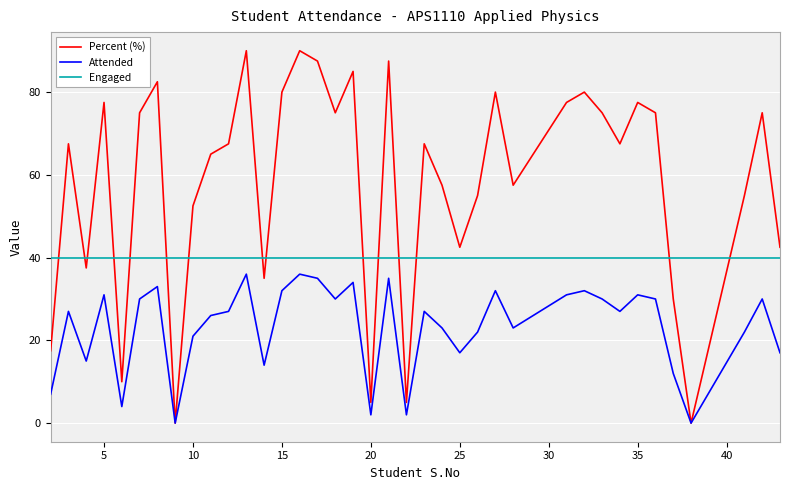

Which series has the largest total across all categories?

Percent (%)